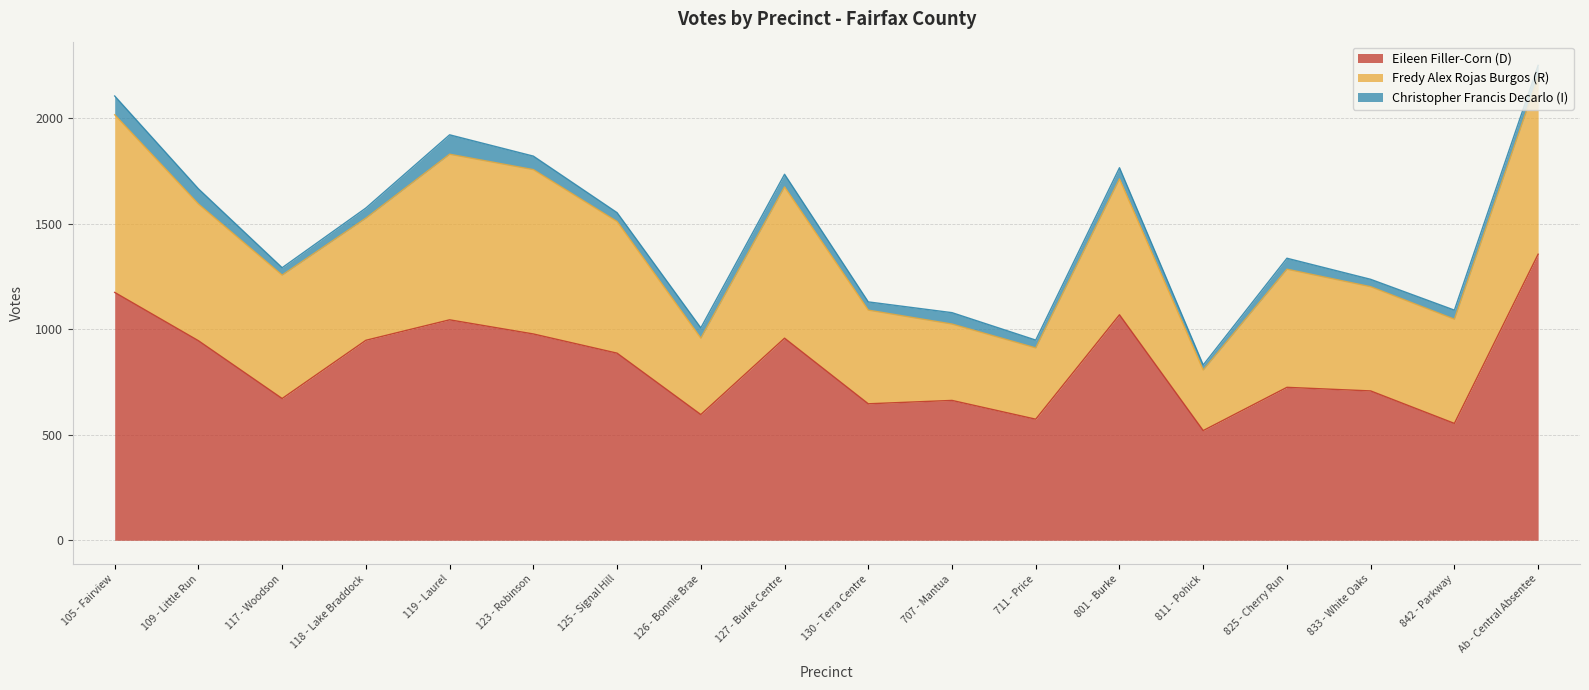

What is the value of the Eileen Filler-Corn (D) point at the 12th from the left?

574